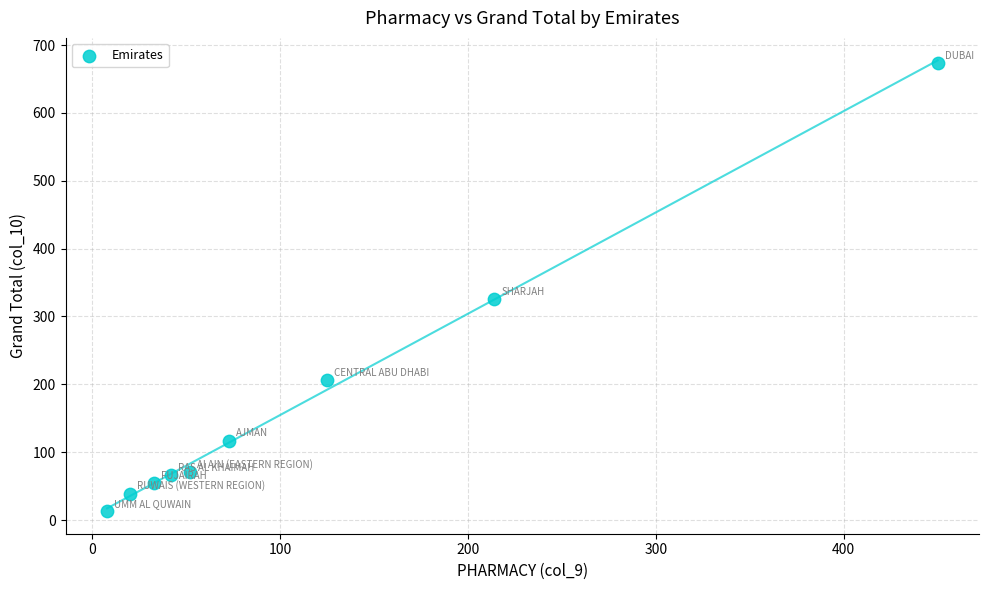

What Y value in the scatter plot is closest to 343?

326